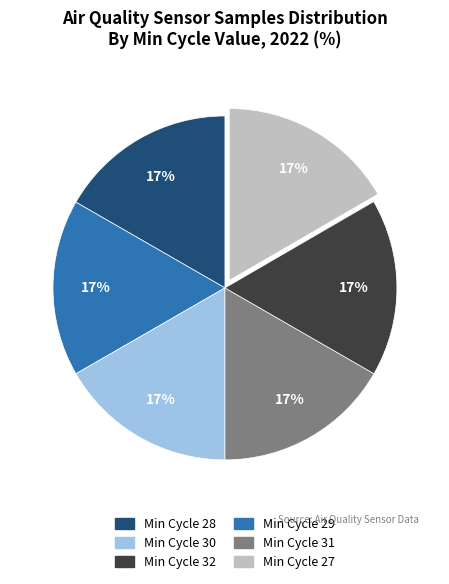

To the nearest percent, what is the combined percentage of Min Cycle 28 and Min Cycle 27?

33%